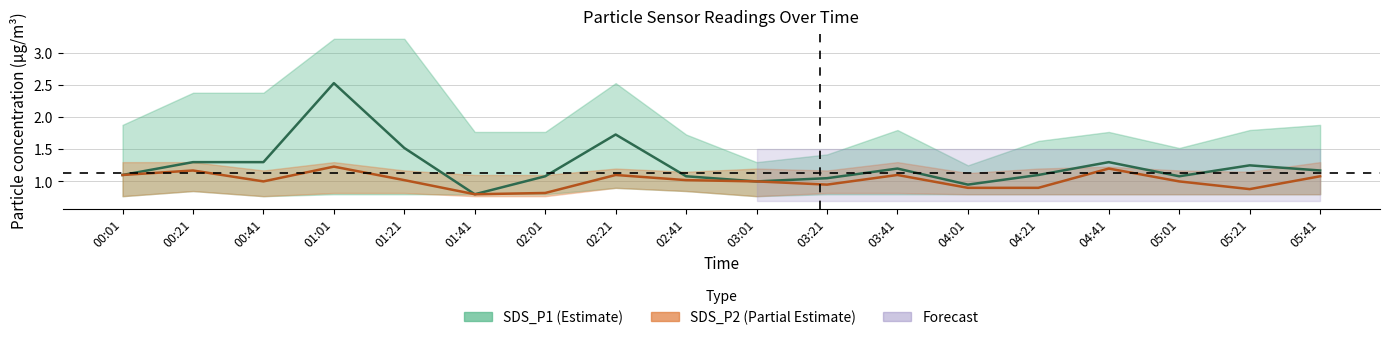

Reading left to right, extract all data points from this chart.

SDS_P1: 00:01=1.1	00:21=1.3	00:41=1.3	01:01=2.5	01:21=1.5	01:41=0.8	02:01=1.1	02:21=1.7	02:41=1.1	03:01=1.0	03:21=1.1	03:41=1.2	04:01=0.9	04:21=1.1	04:41=1.3	05:01=1.1	05:21=1.2	05:41=1.2
SDS_P2: 00:01=1.1	00:21=1.2	00:41=1.0	01:01=1.2	01:21=1.0	01:41=0.8	02:01=0.8	02:21=1.1	02:41=1.0	03:01=1.0	03:21=0.9	03:41=1.1	04:01=0.9	04:21=0.9	04:41=1.2	05:01=1.0	05:21=0.9	05:41=1.1